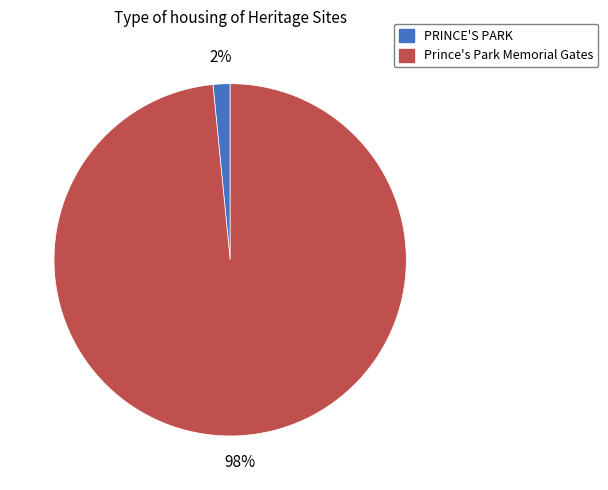

Which slice is the smallest?

PRINCE'S PARK